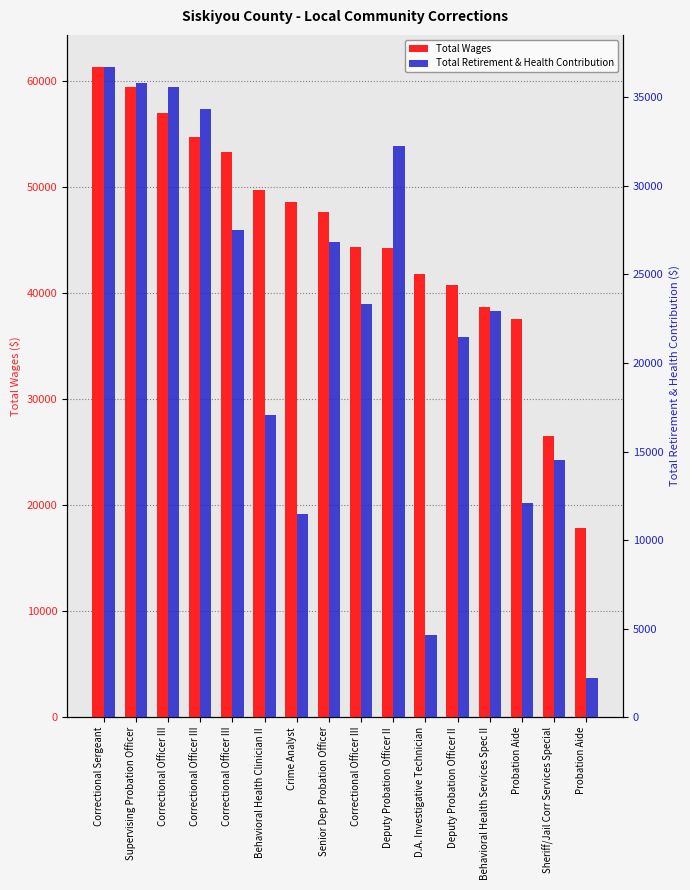

What is the value of the Total Wages bar at the 2nd from the left?

59383